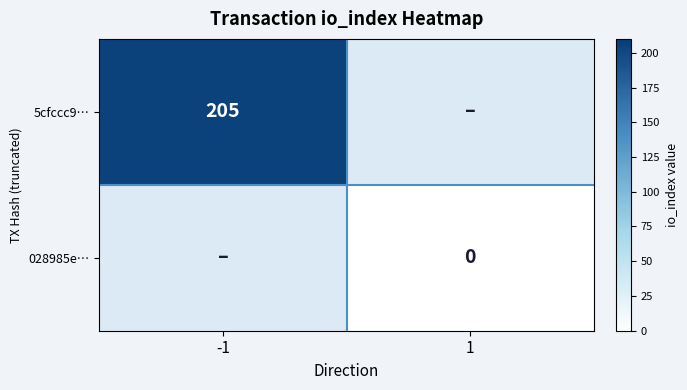

True or false: 5cfccc9… has a value of 54 at -1.

False